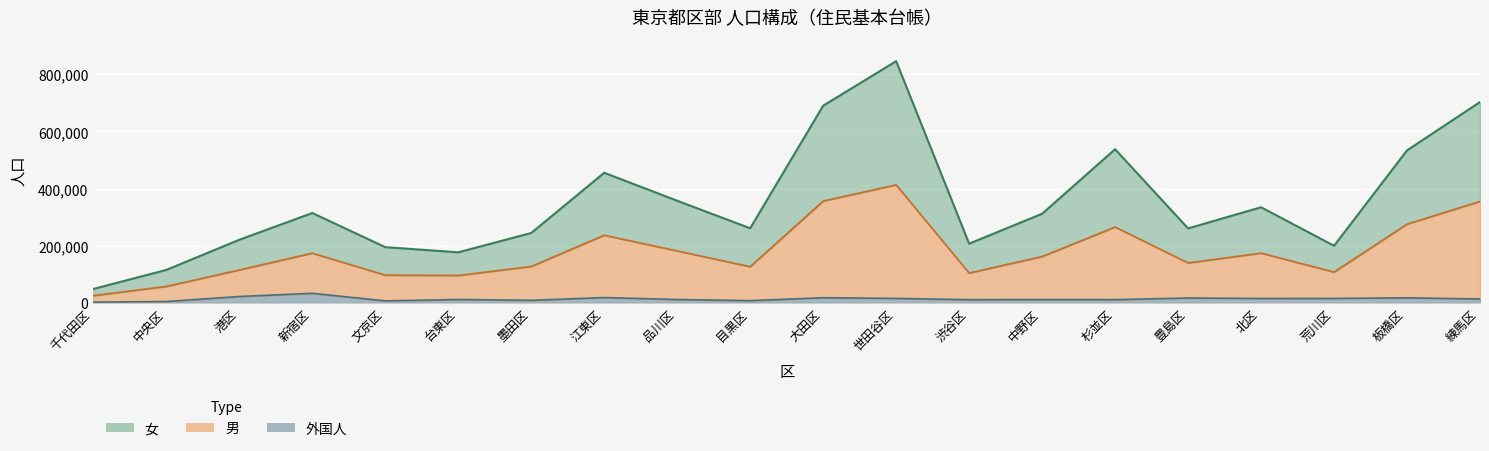

What position from the left is 文京区?

5